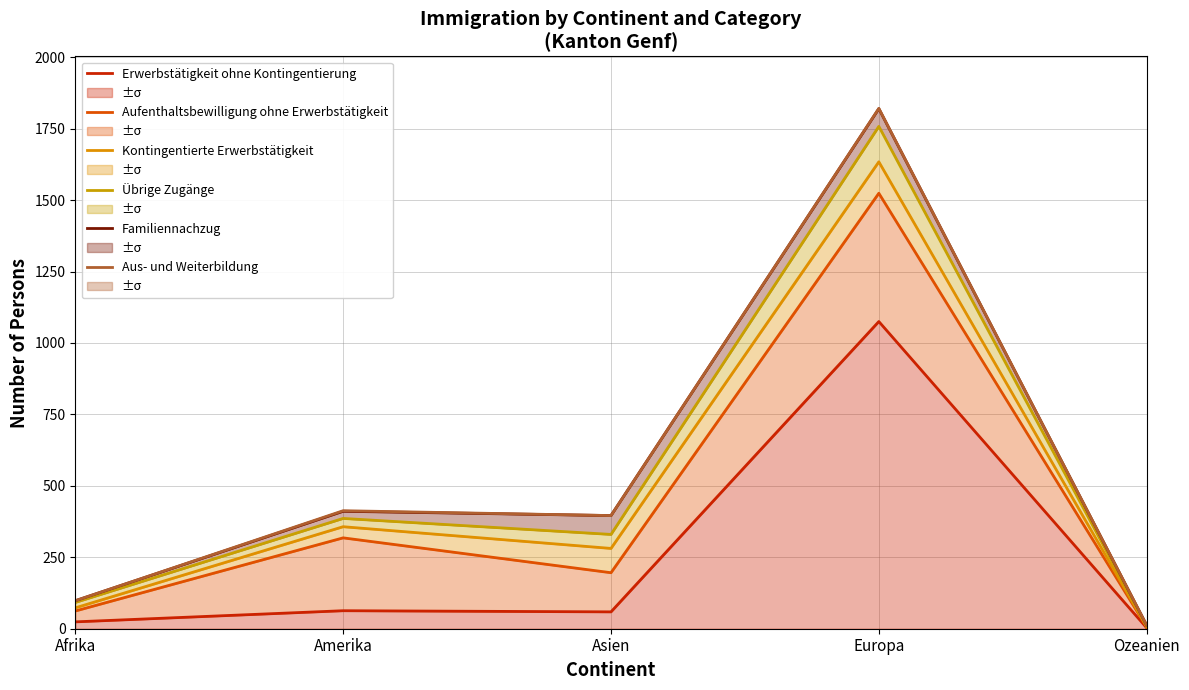

What position from the right is Ozeanien?

1